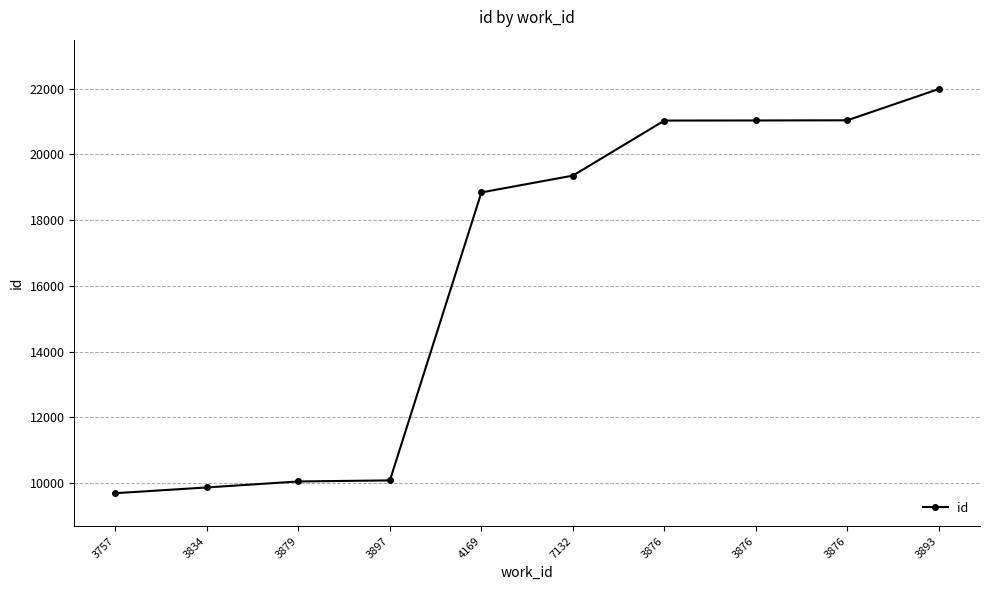

What is the ratio of the value at 3757 to the value at 4169?

0.5